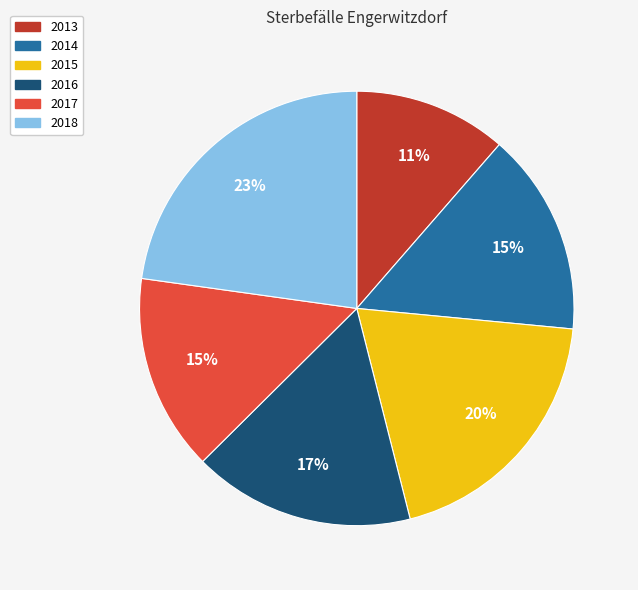

Is the sum of 2015 and 2013 greater than half?

No